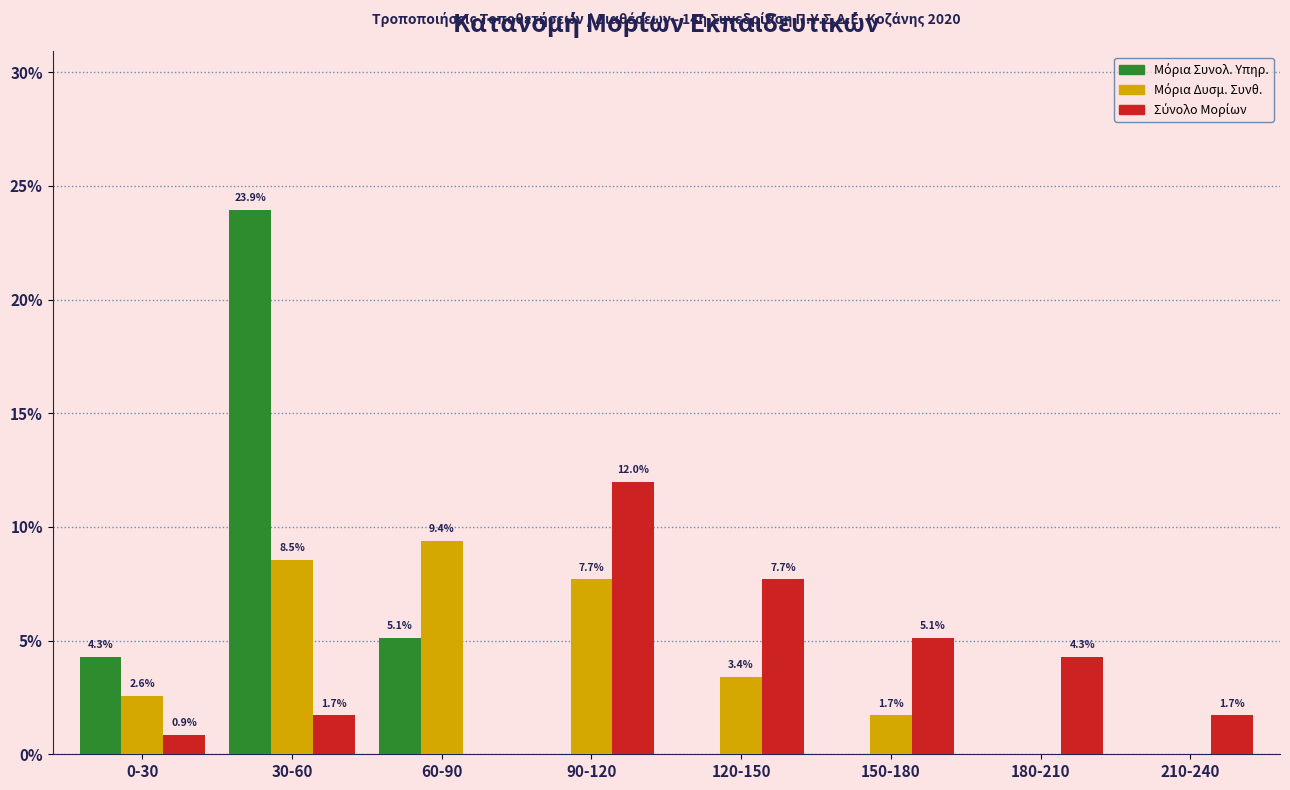

At which category is the sum across all series the highest?

30-60